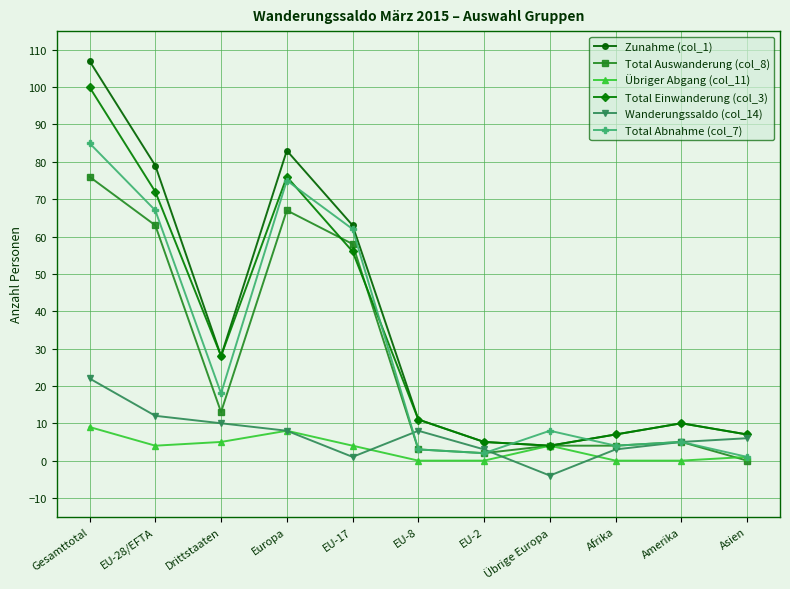

At which label does Total Abnahme (col_7) reach its peak?

Gesamttotal